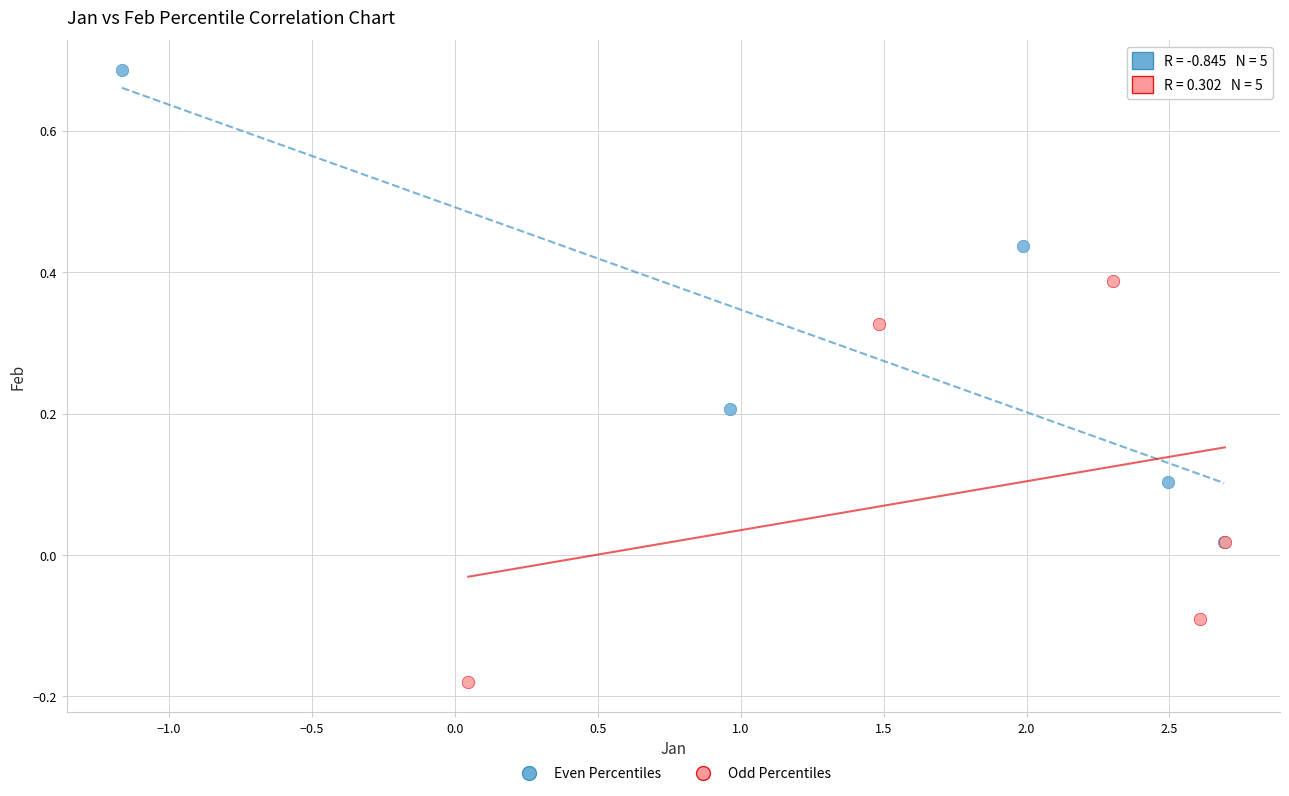

Which series has the largest Y range (max minus min)?

Even Percentiles